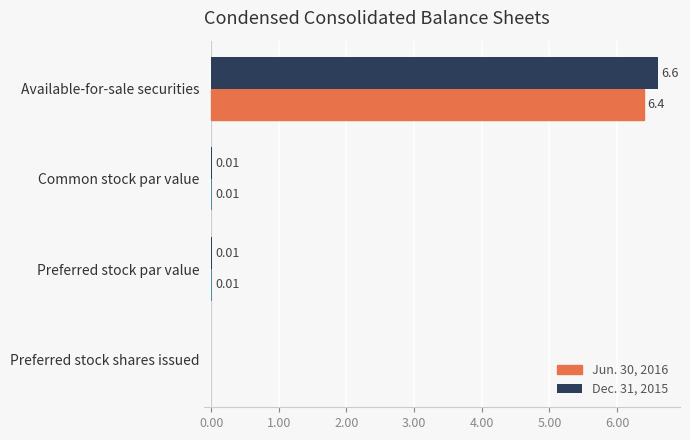

Which category has the highest value in the Dec. 31, 2015 series?

Available-for-sale securities